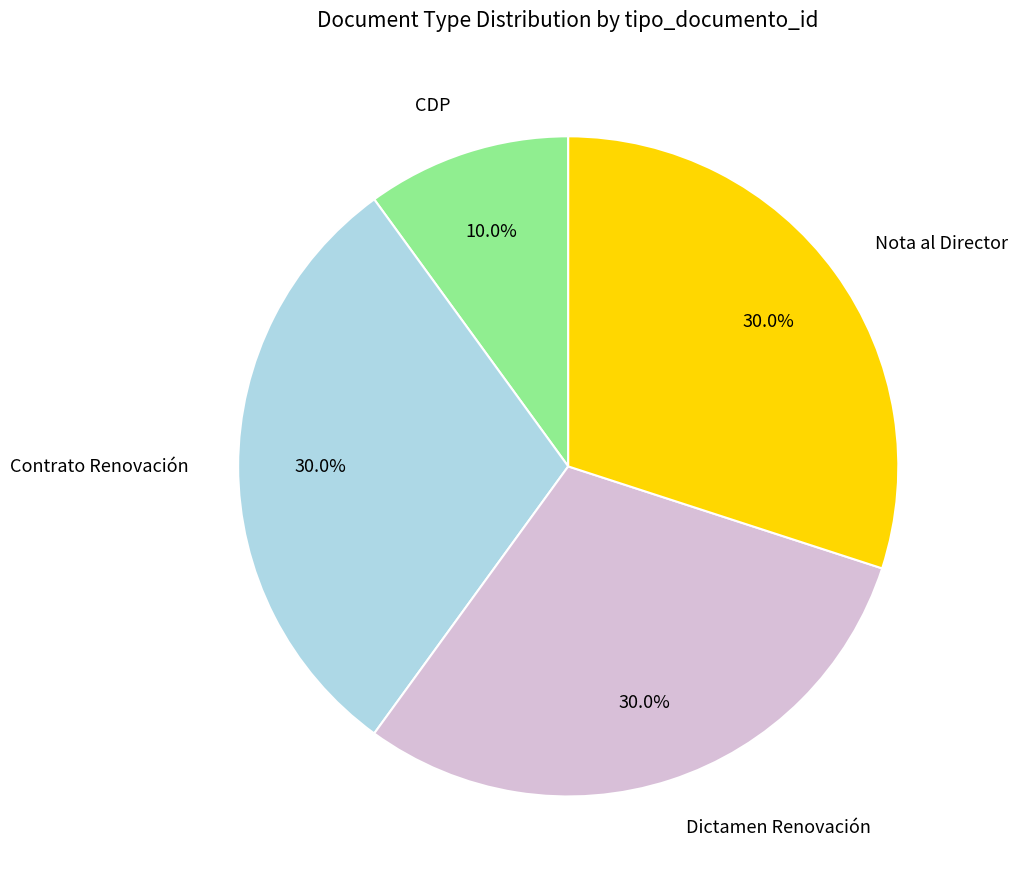

Combined, what portion of the pie is CDP and Dictamen Renovación?

40.0%